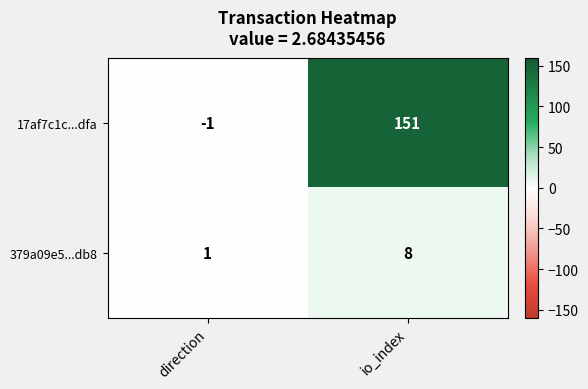

How many values in 17af7c1c...dfa are above zero?

1